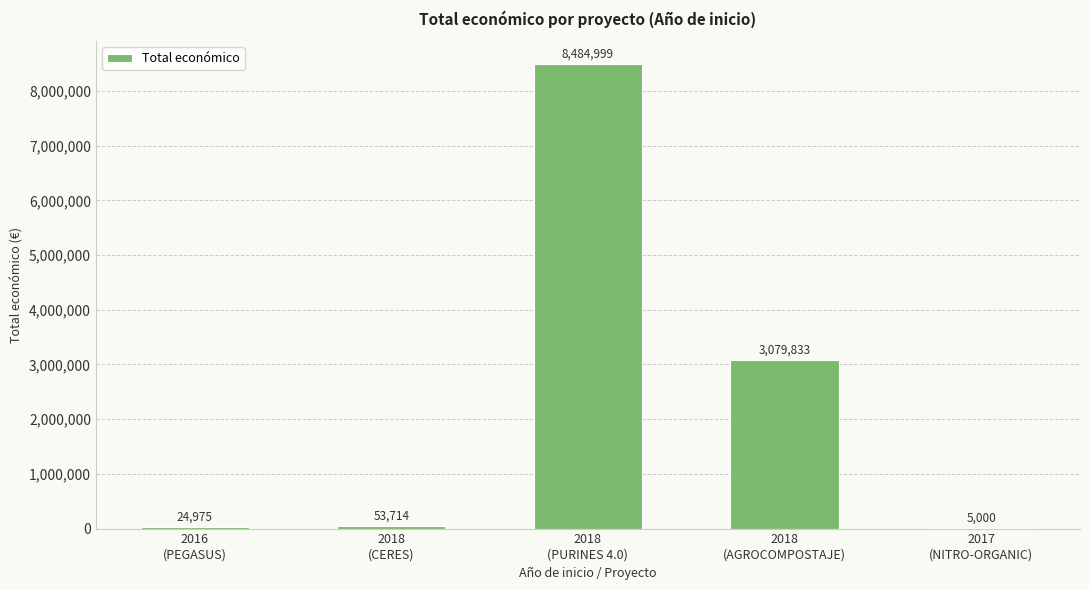

What is the maximum value shown in the chart?

8484999